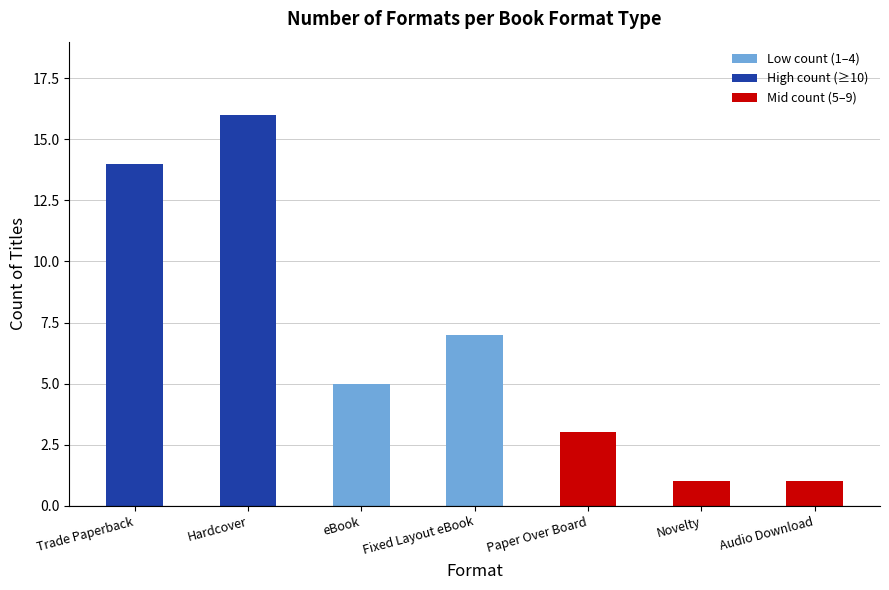

What is the difference between the second highest and second lowest values?

13